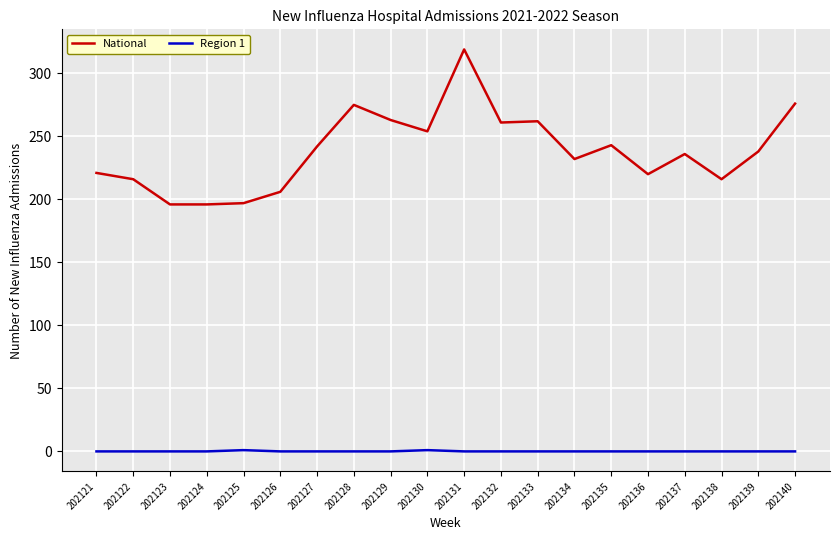

What is the approximate value of National at 202136?

220